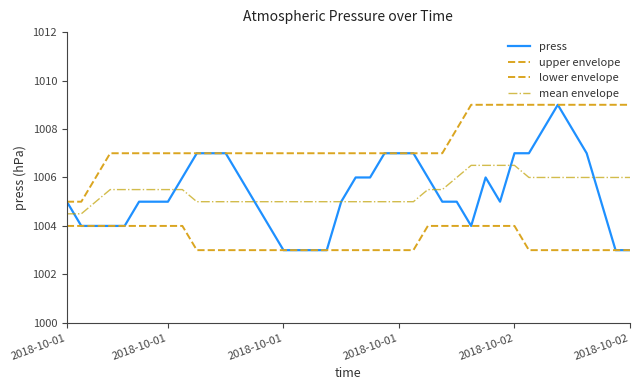

Where does the upper envelope series first go above 1007?

27